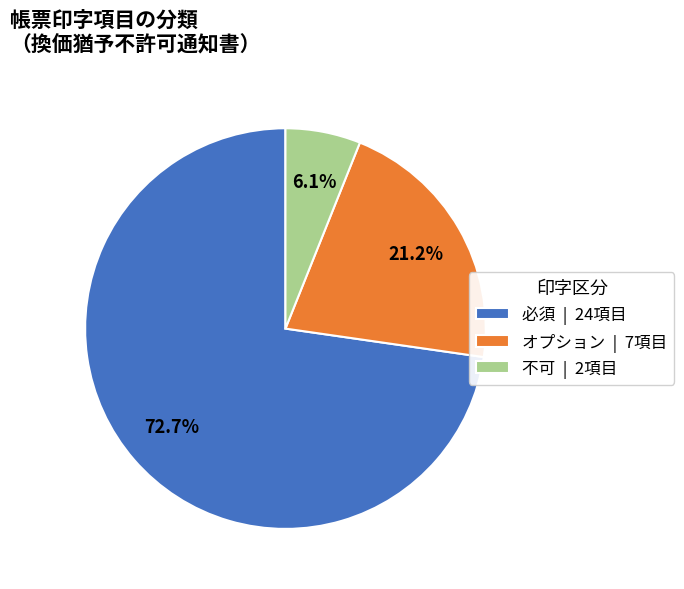

How many slices are in this pie chart?

3